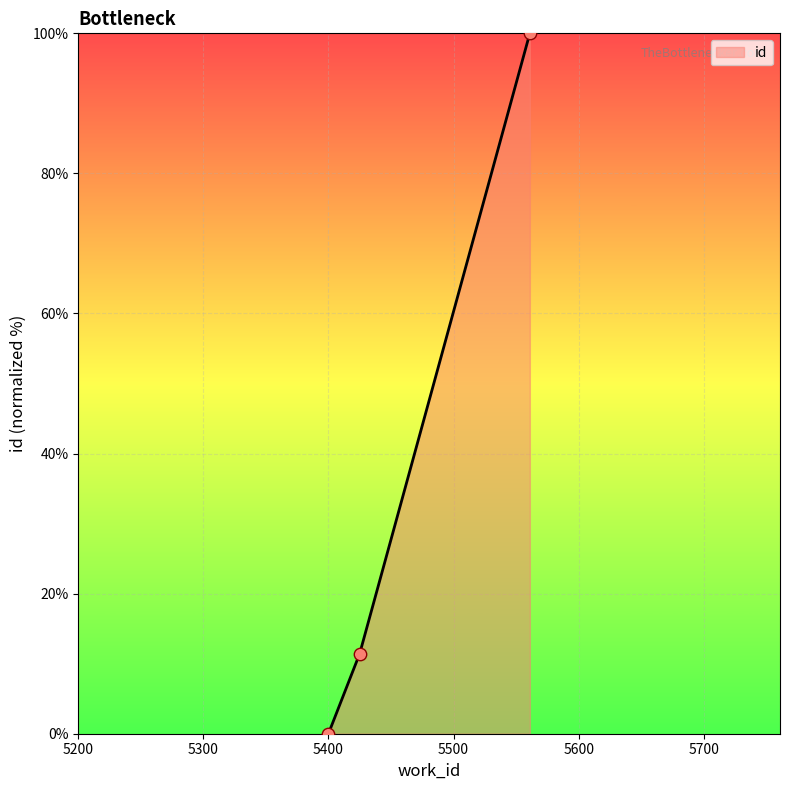

What is the difference between the maximum and second lowest values?

88.6